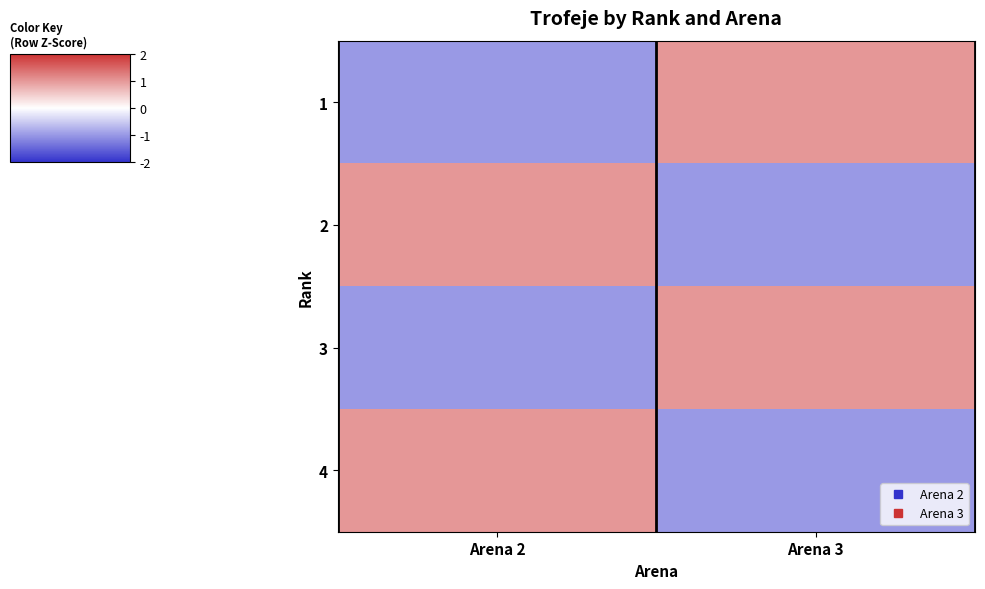

Reading left to right, what are all the values shown in this chart?

1: Arena 2=-1	Arena 3=1
2: Arena 2=1	Arena 3=-1
3: Arena 2=-1	Arena 3=1
4: Arena 2=1	Arena 3=-1